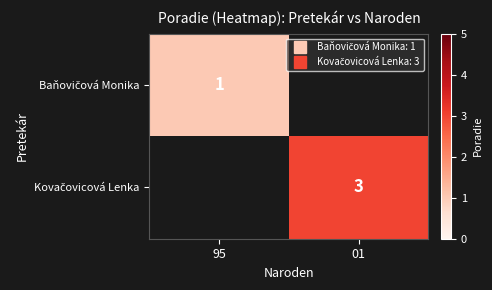

What is the minimum value shown in the chart?

1.0